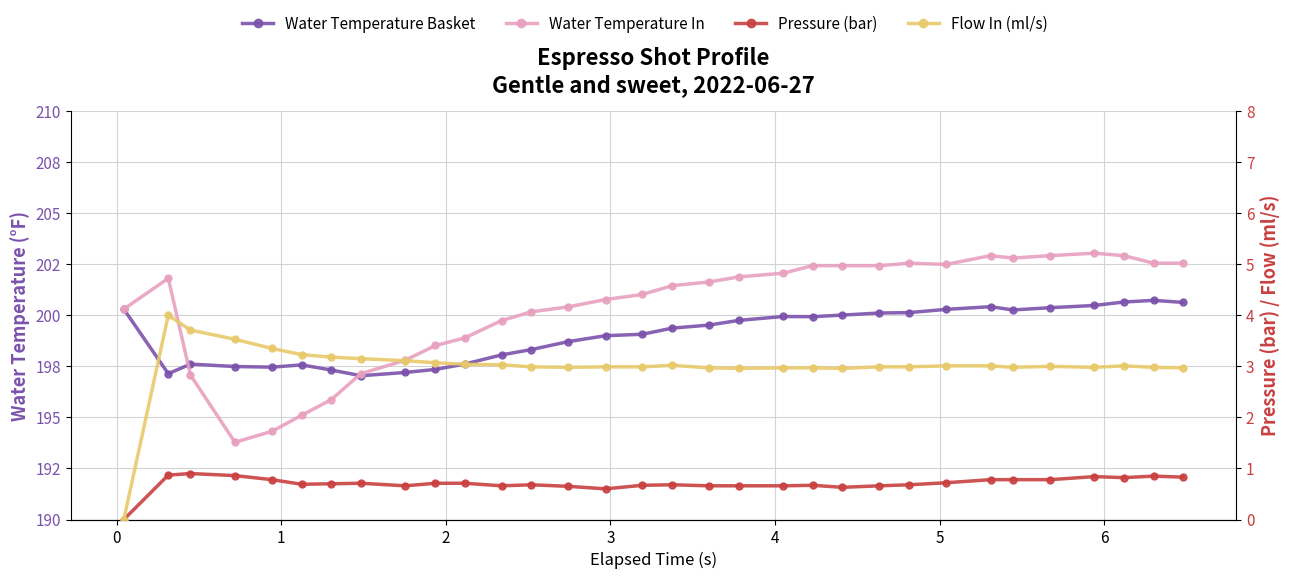

In Pressure (bar), how many points are higher than both neighbors (excluding endpoints)?

7